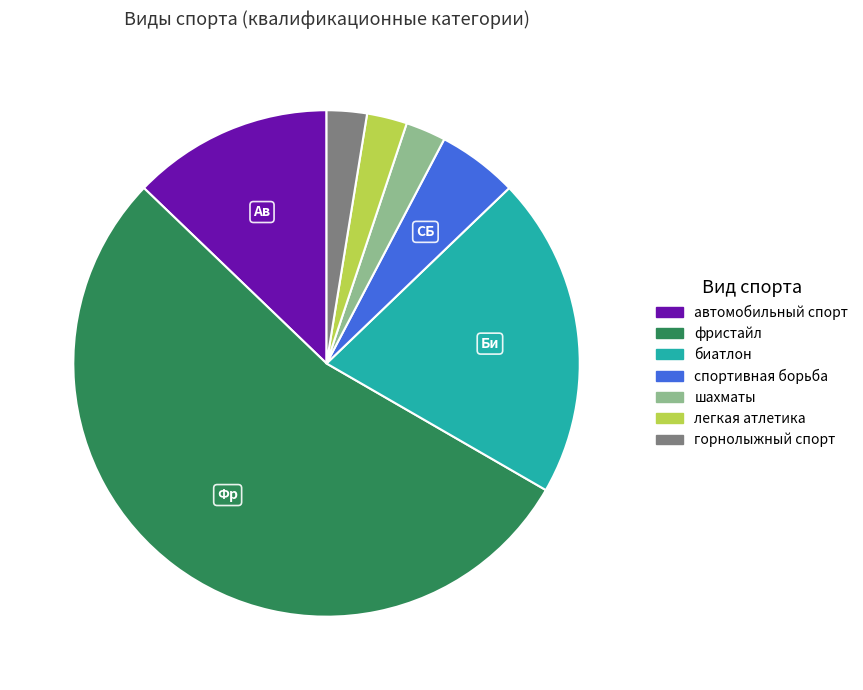

Is it true that спортивная борьба is 5% of the pie?

True